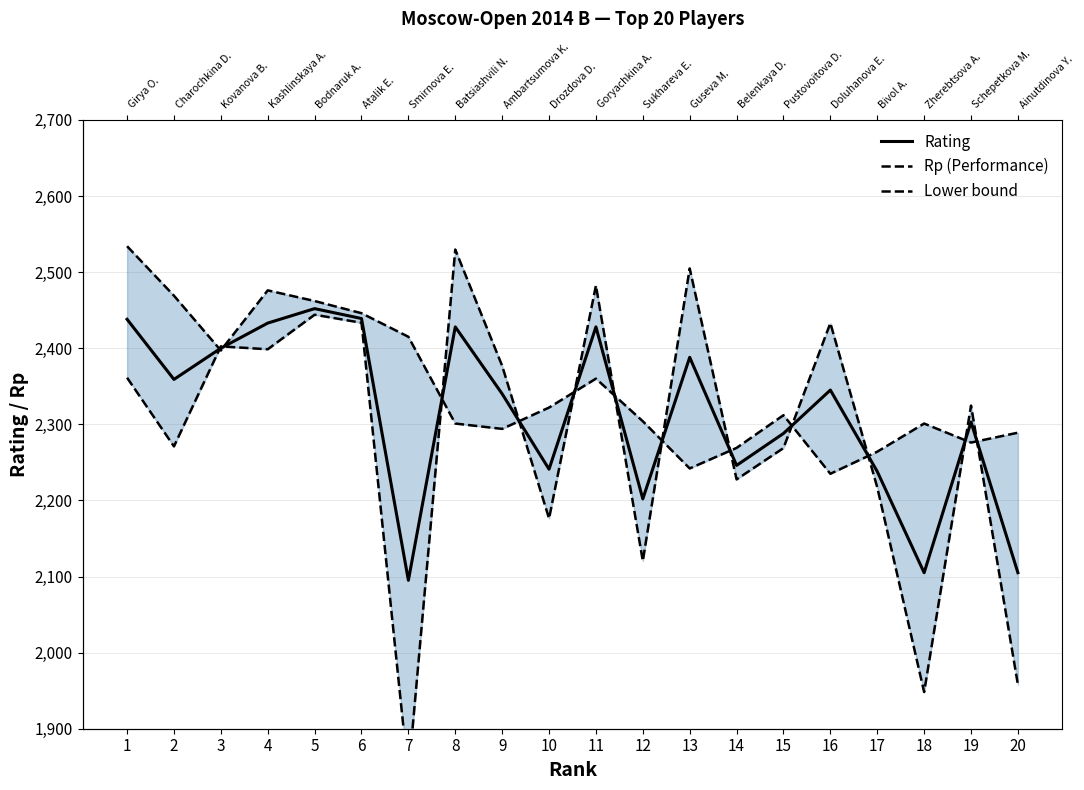

The value of Rp (Performance) at 16 is 3343.5. True or false?

False